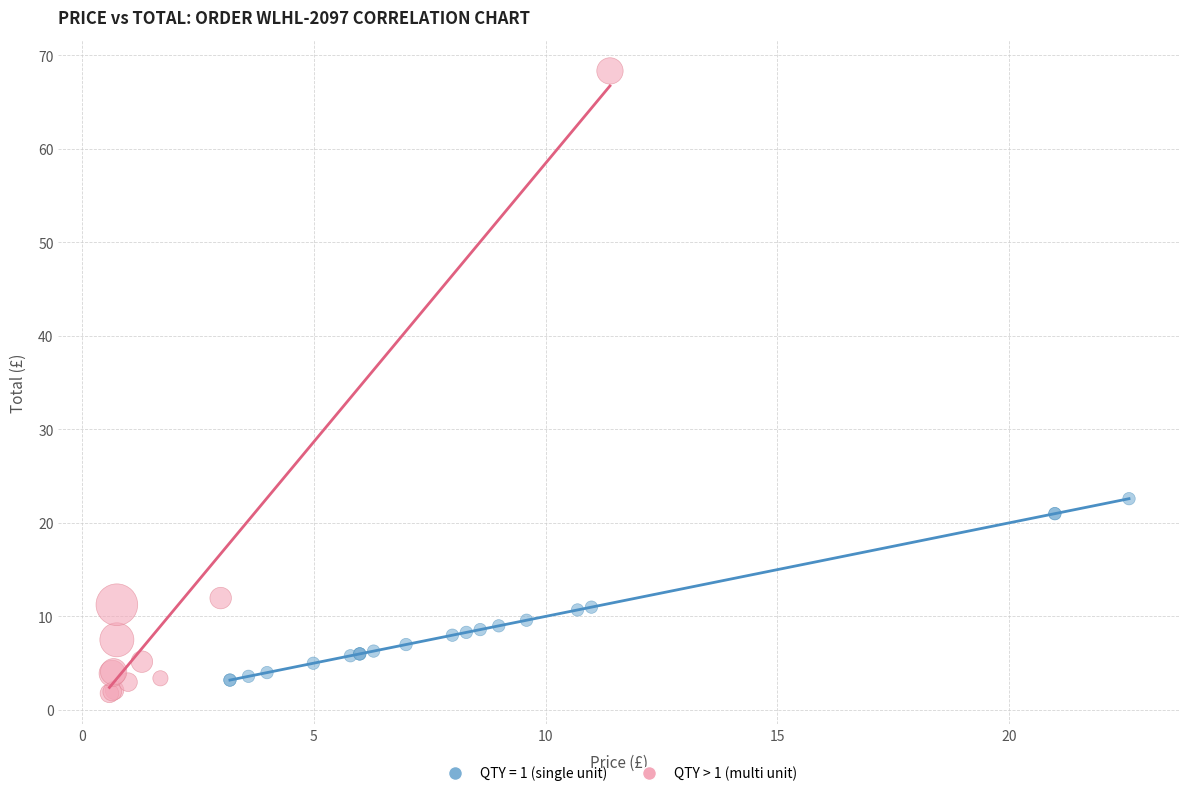

Which series has the largest Y range (max minus min)?

QTY > 1 (multi unit)